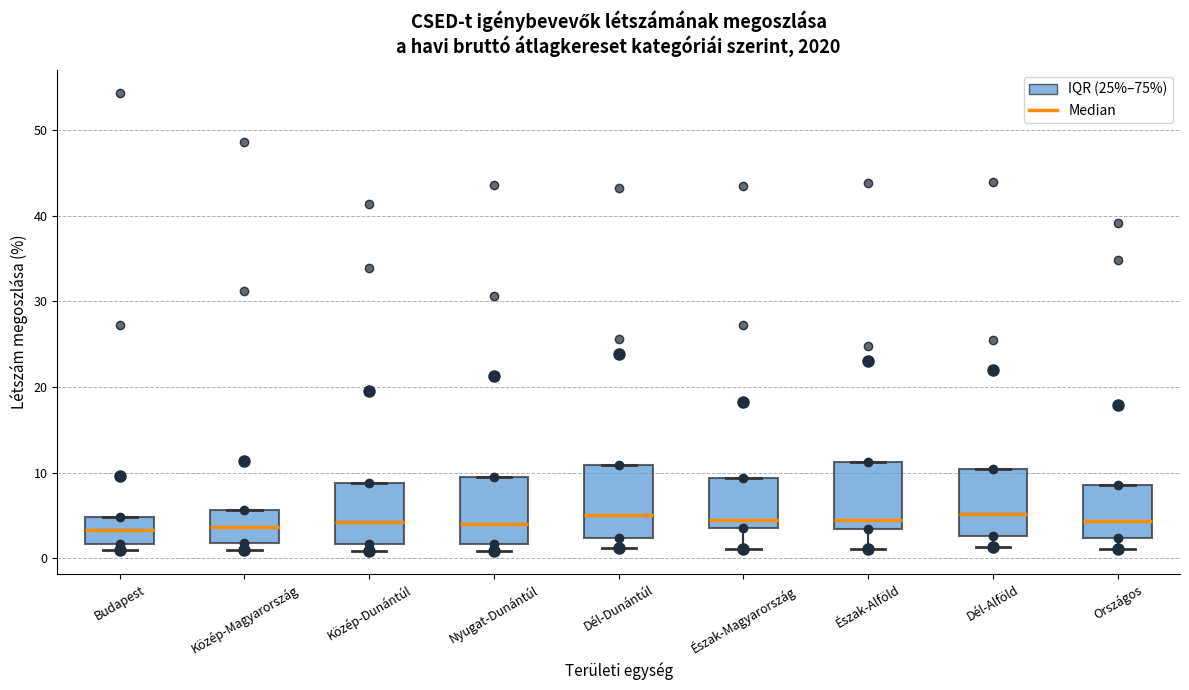

Reading left to right, transcribe this box plot: for each box, give where its median line is, the range the box spans, and where its two whiskers end, as read against the y-axis. The values are not printed on the chart, so give them approximately, as read against the axis.

Budapest: median 3, box 2 to 5, whiskers 1 to 5
Közép-Magyarország: median 4, box 2 to 6, whiskers 1 to 6
Közép-Dunántúl: median 4, box 2 to 9, whiskers 1 to 9
Nyugat-Dunántúl: median 4, box 2 to 9, whiskers 1 to 9
Dél-Dunántúl: median 5, box 2 to 11, whiskers 1 to 11
Észak-Magyarország: median 4, box 3 to 9, whiskers 1 to 9
Észak-Alföld: median 4, box 3 to 11, whiskers 1 to 11
Dél-Alföld: median 5, box 3 to 10, whiskers 1 to 10
Országos: median 4, box 2 to 9, whiskers 1 to 9